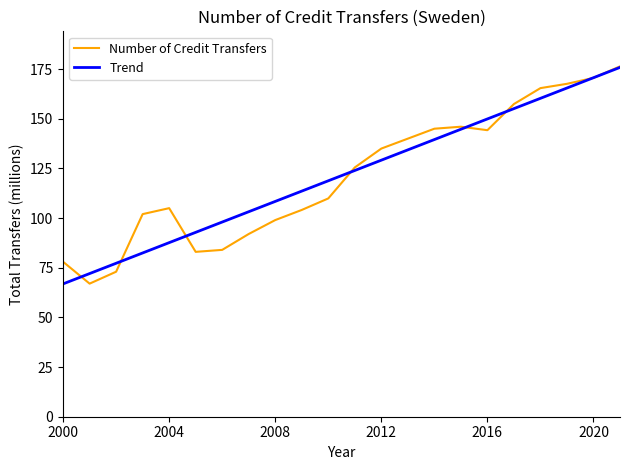

What is the minimum value for Trend?

66.9